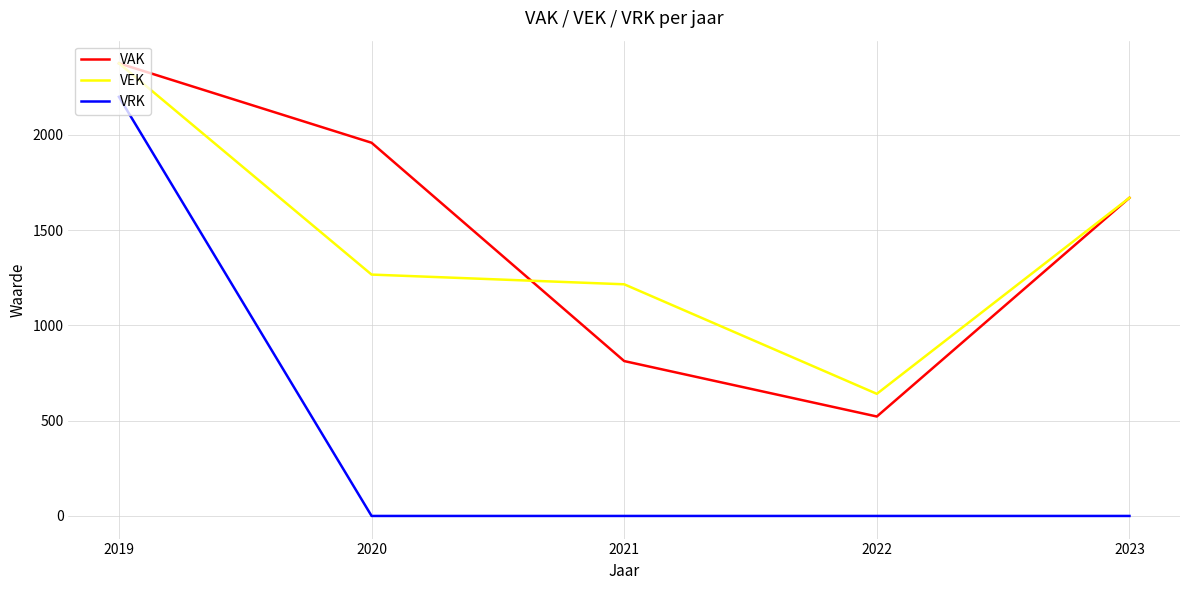

Reading left to right, what are all the values shown in this chart?

VAK: 2019=2376	2020=1959	2021=813	2022=522	2023=1670
VEK: 2019=2376	2020=1267	2021=1216	2022=641	2023=1670
VRK: 2019=2200	2020=0	2021=0	2022=0	2023=0